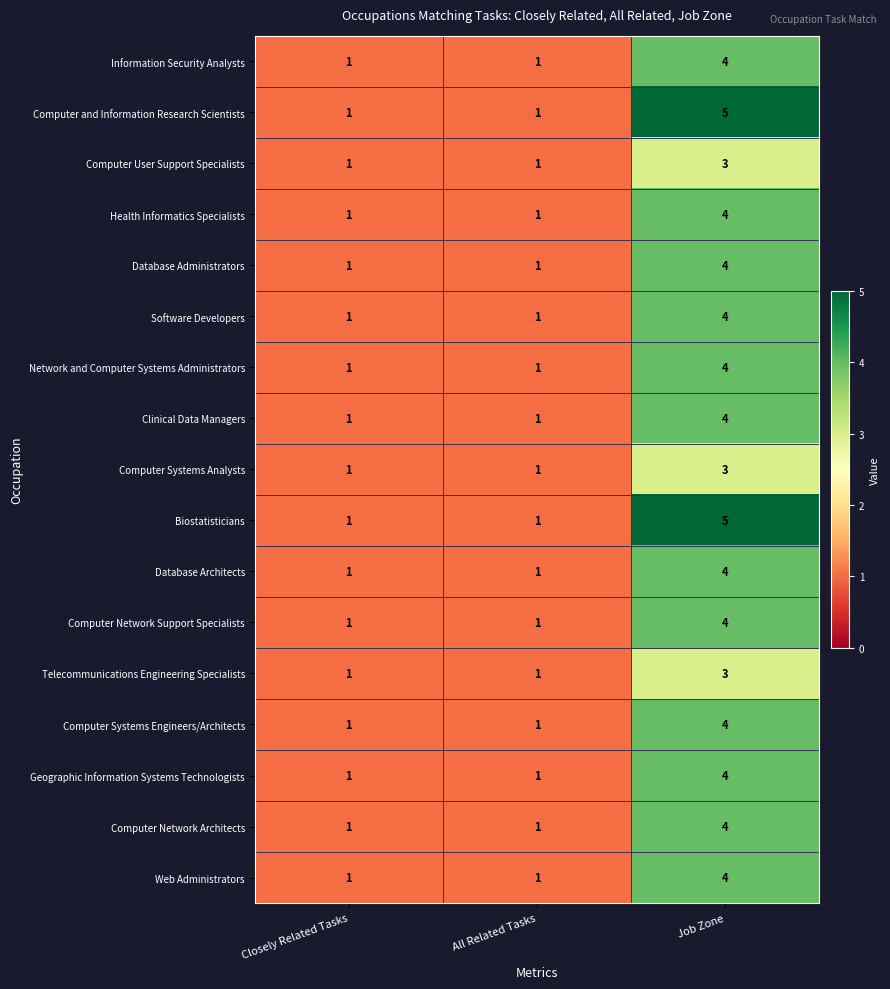

What is the difference between the highest and lowest values at Job Zone?

2